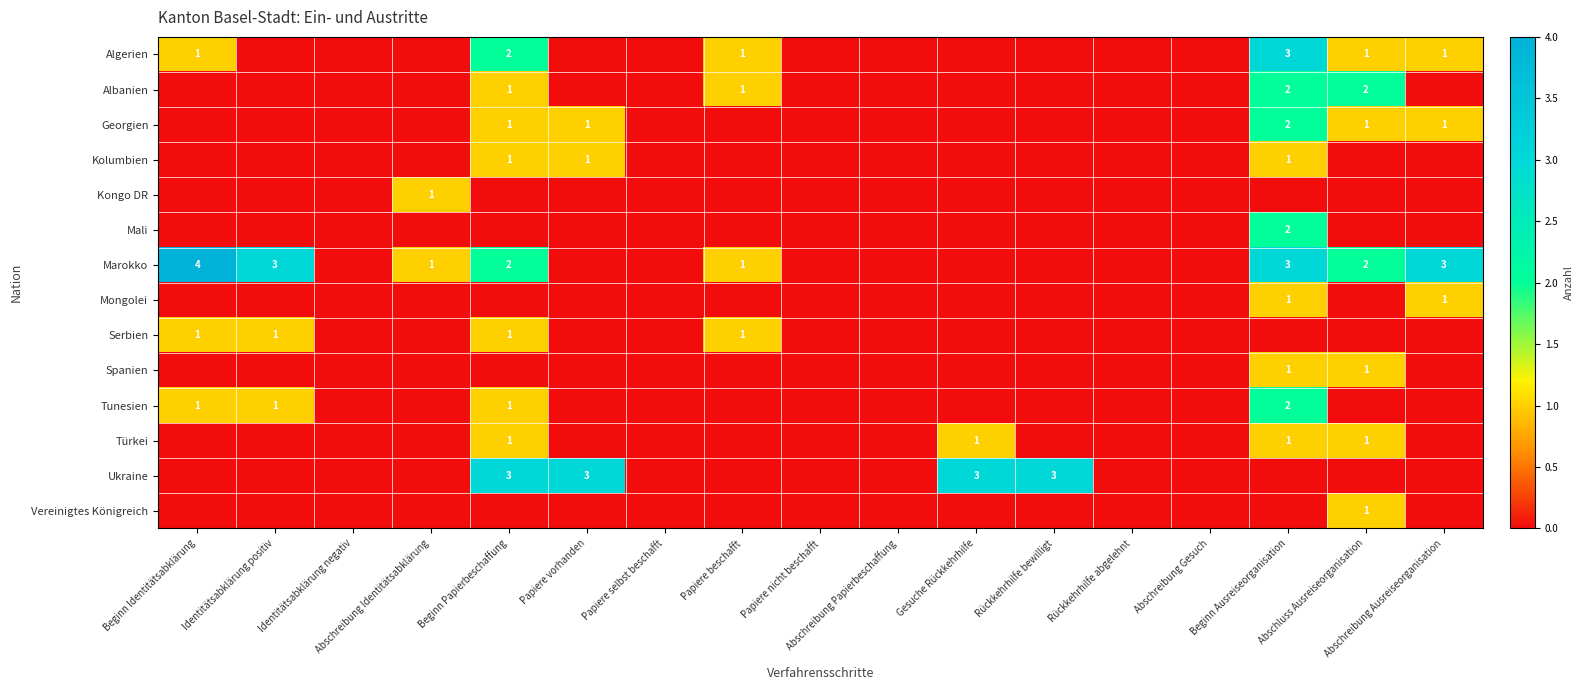

Between Rückkehrhilfe abgelehnt and Abschluss Ausreiseorganisation, which is larger?

Abschluss Ausreiseorganisation